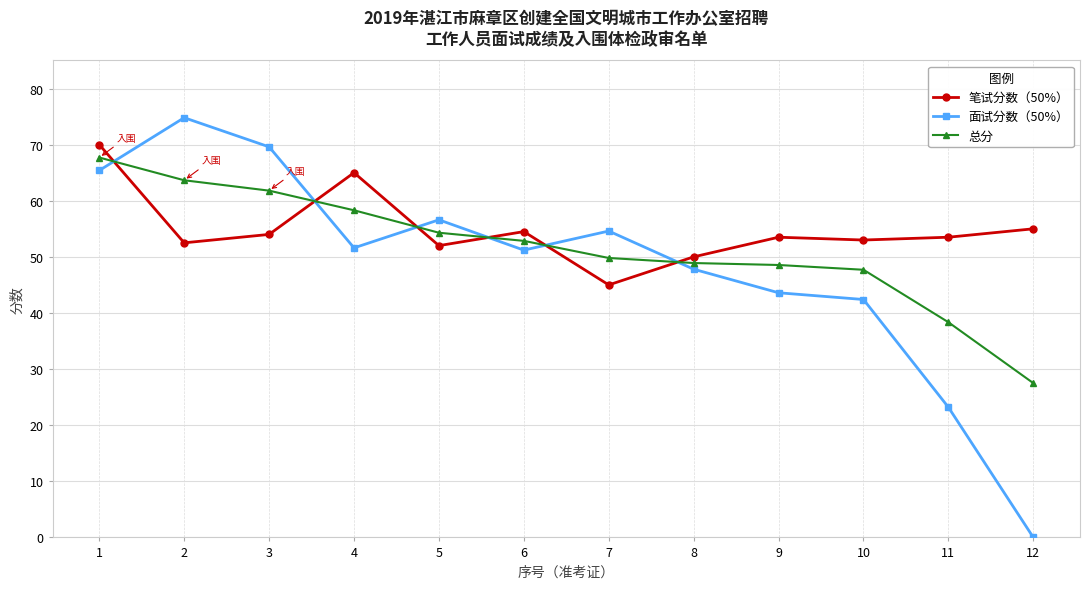

Count the number of categories in the chart.

12